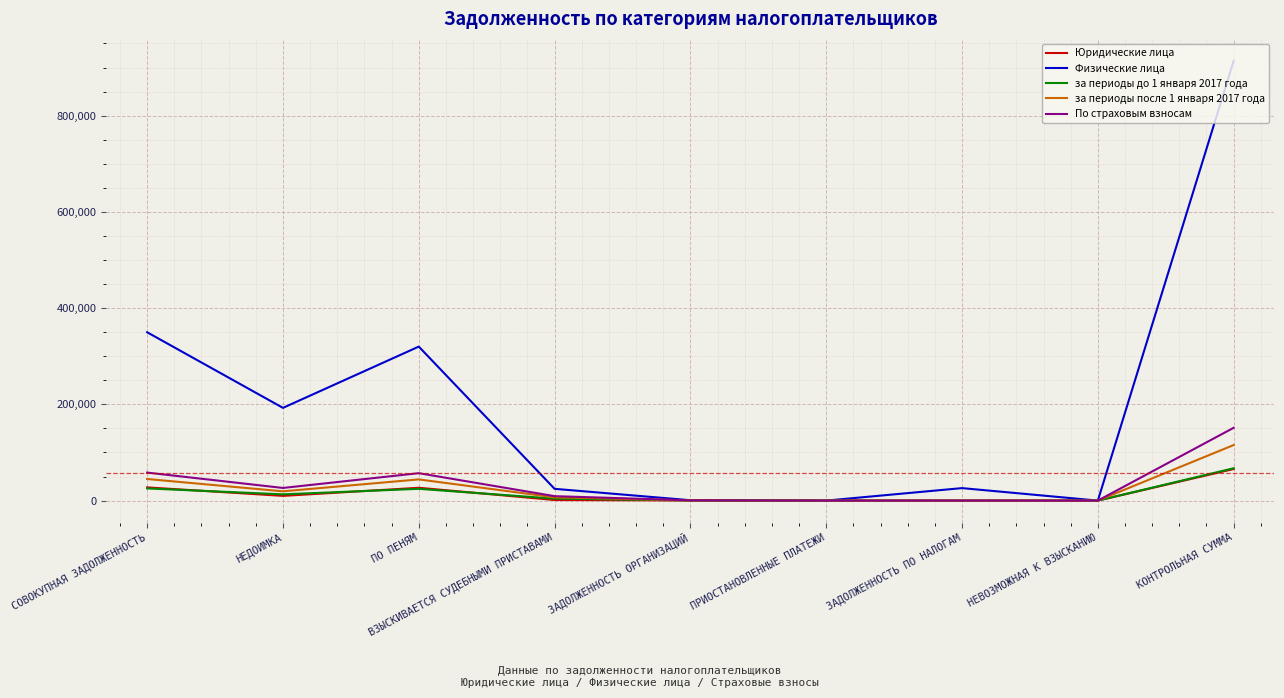

How many distinct data groups are displayed?

5